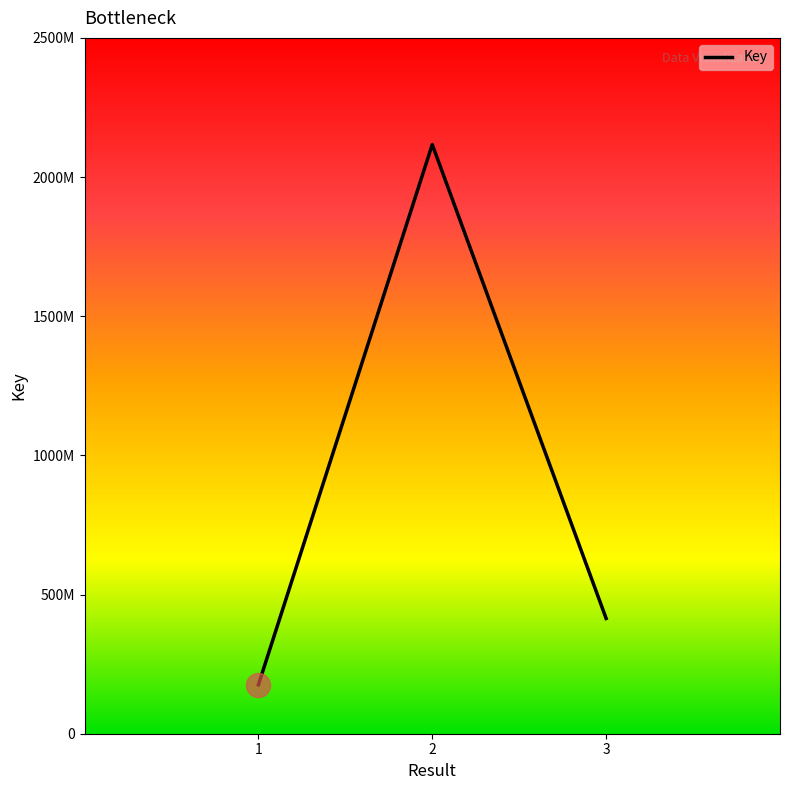

Between 1 and 3, which is larger?

3